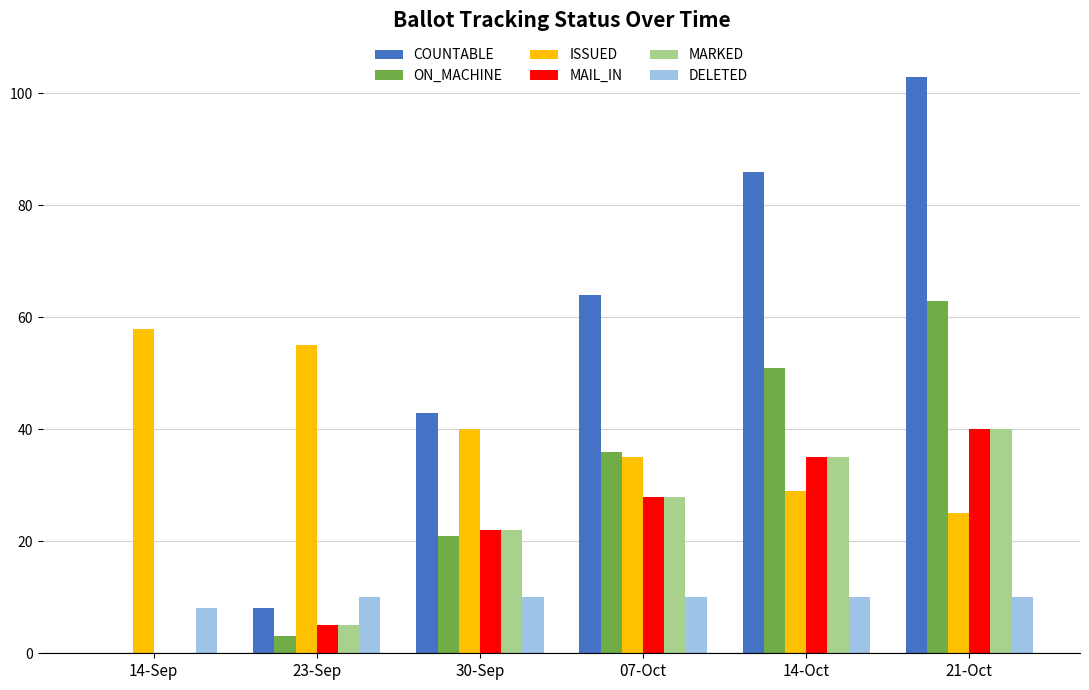

The MAIL_IN series shows 28 at 07-Oct. True or false?

True